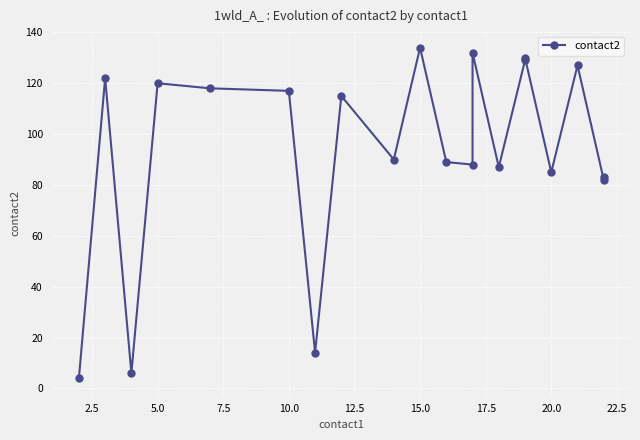

Count the number of values greater than 115.

9